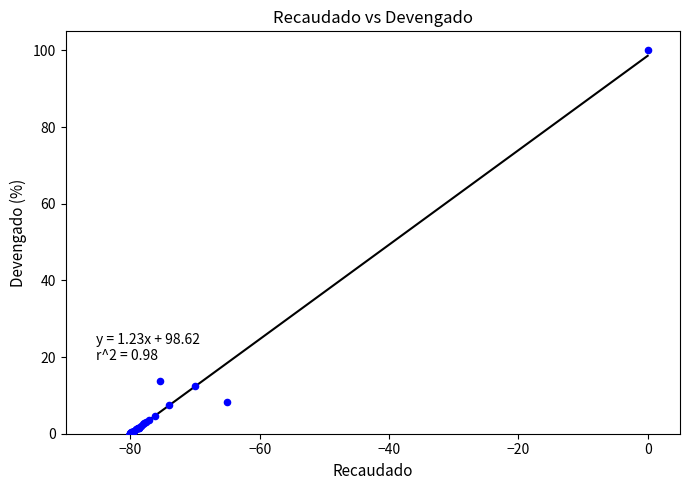

What Y value in the scatter plot is closest to 50?

13.8